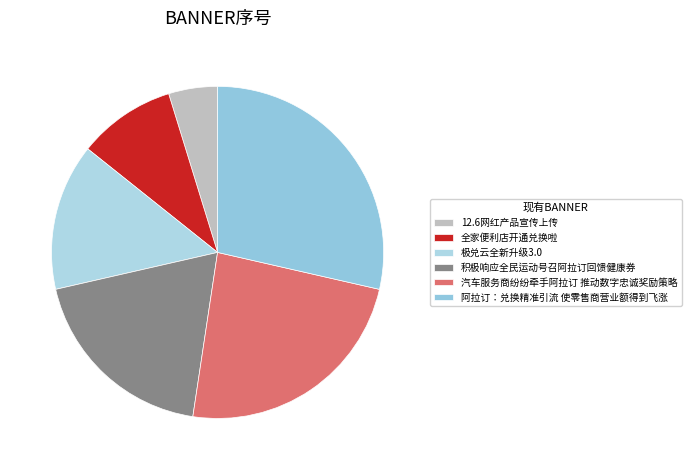

The 阿拉订：兑换精准引流 使零售商营业额得到飞涨 slice represents 29% of the pie. True or false?

True